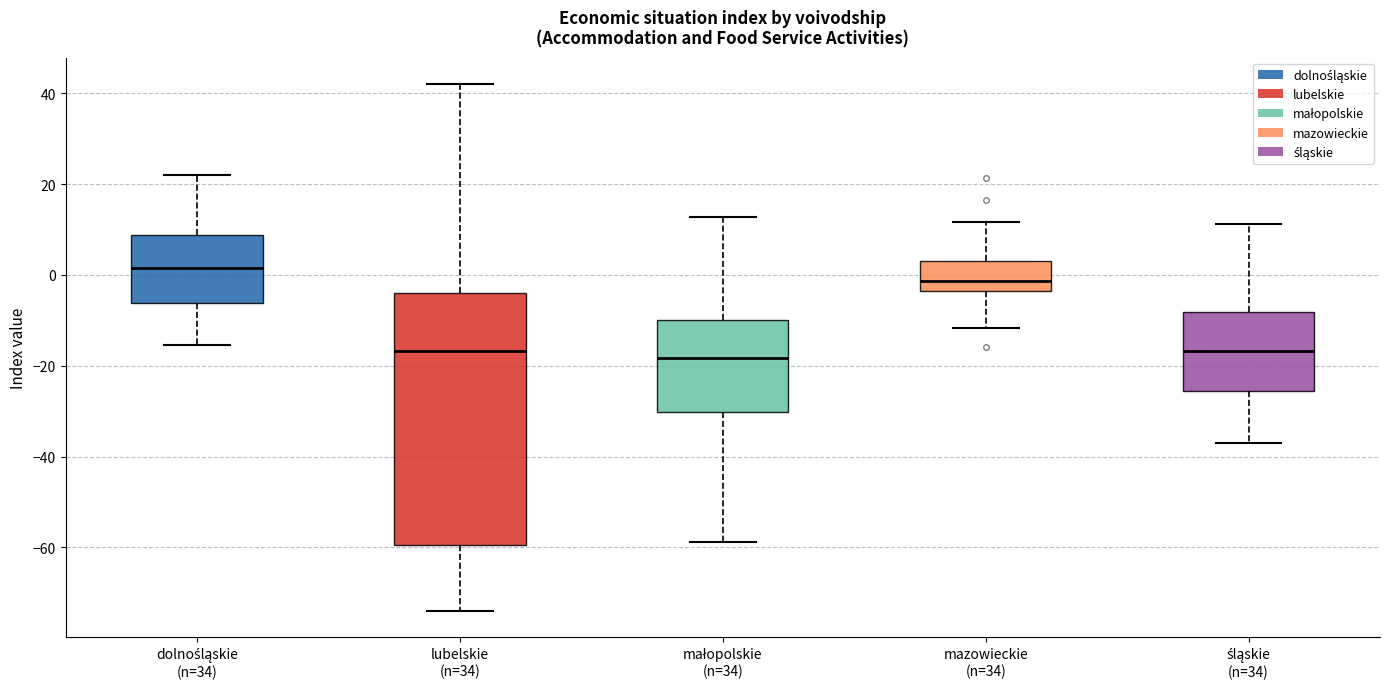

Reading left to right, read every box against the y-axis: the position of its median line, the range the box covers, and the ends of its whiskers. The values are not printed on the chart, so give them approximately, as read against the axis.

dolnośląskie (n=34): median 2, box -6 to 8, whiskers -16 to 22
lubelskie (n=34): median -16, box -60 to -4, whiskers -74 to 42
małopolskie (n=34): median -18, box -30 to -10, whiskers -58 to 12
mazowieckie (n=34): median -2, box -4 to 4, whiskers -12 to 12
śląskie (n=34): median -16, box -26 to -8, whiskers -36 to 12